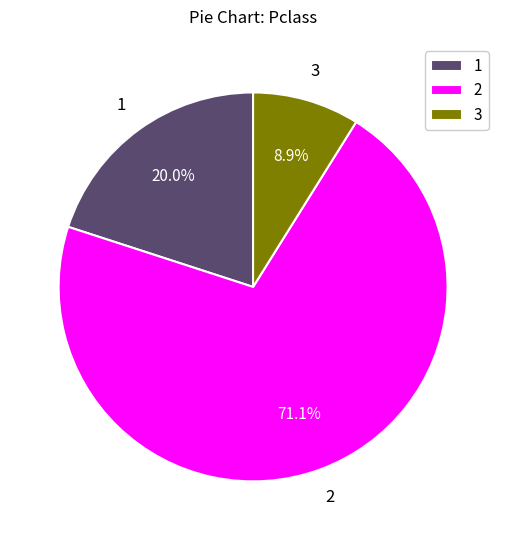

Rank the categories by value from lowest to highest.

3, 1, 2